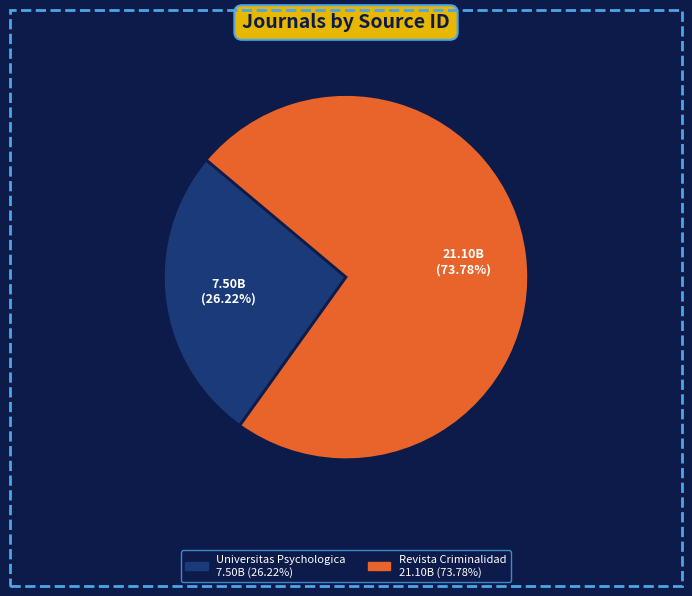

True or false: Revista Criminalidad accounts for 74% of the total.

True